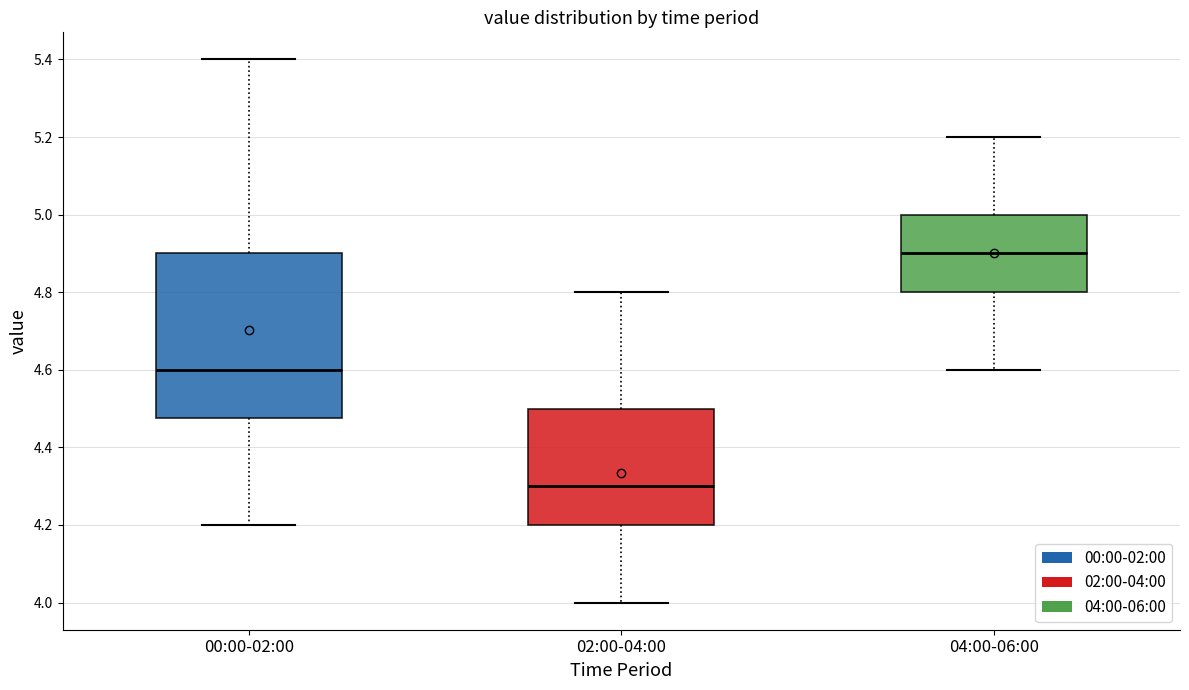

Reading left to right, transcribe this box plot: for each box, give where its median line is, the range the box spans, and where its two whiskers end, as read against the y-axis. The values are not printed on the chart, so give them approximately, as read against the axis.

00:00-02:00: median 4.60, box 4.48 to 4.90, whiskers 4.20 to 5.40
02:00-04:00: median 4.30, box 4.20 to 4.50, whiskers 4.00 to 4.80
04:00-06:00: median 4.90, box 4.80 to 5.00, whiskers 4.60 to 5.20